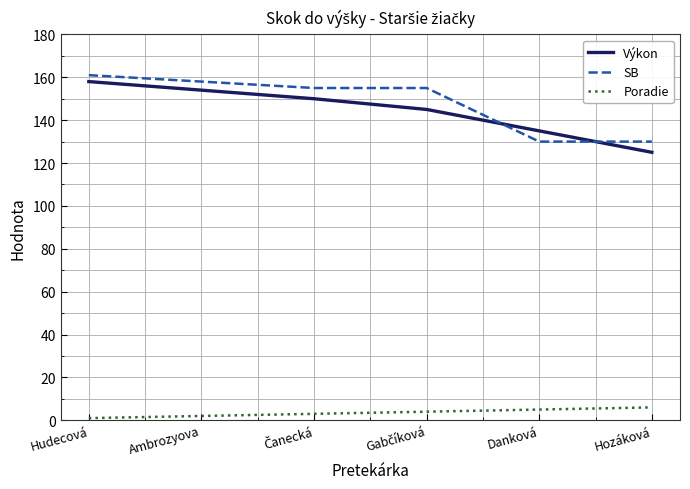

Which category has the highest value across all series?

Hudecová